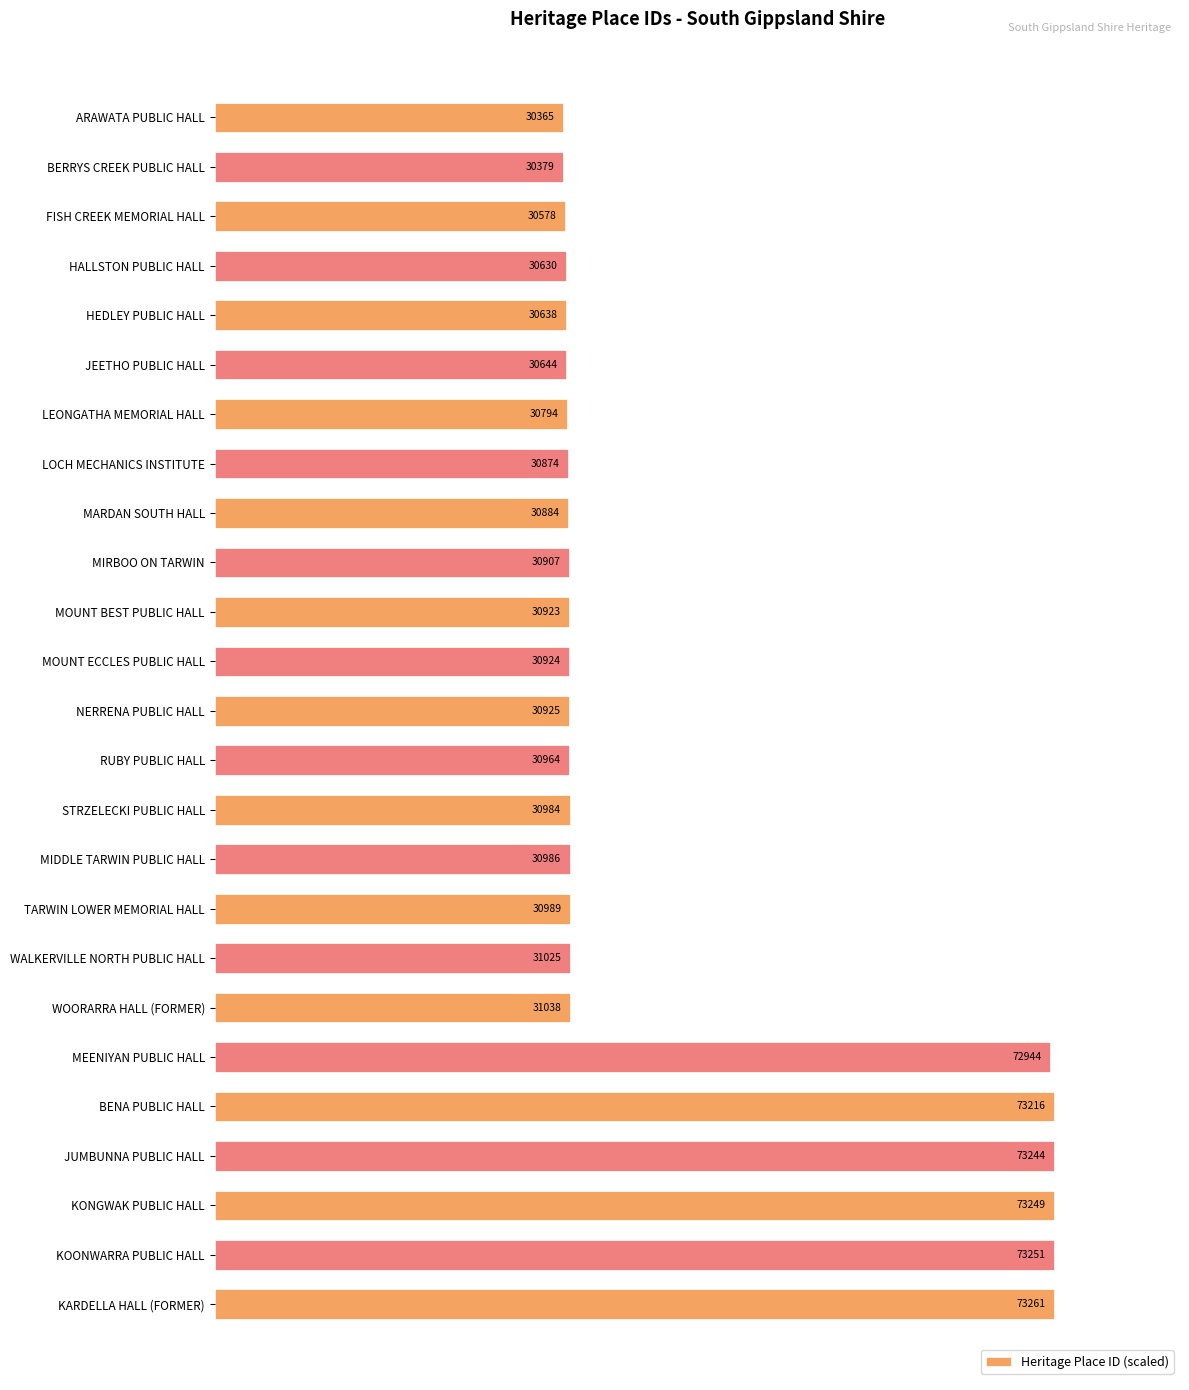

Does the chart contain any negative values?

No